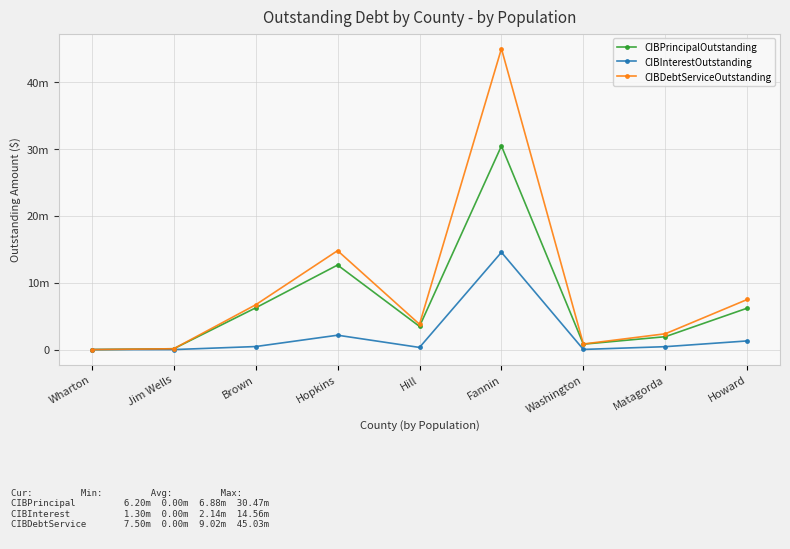

What is the label of the 9th point from the right?

Wharton